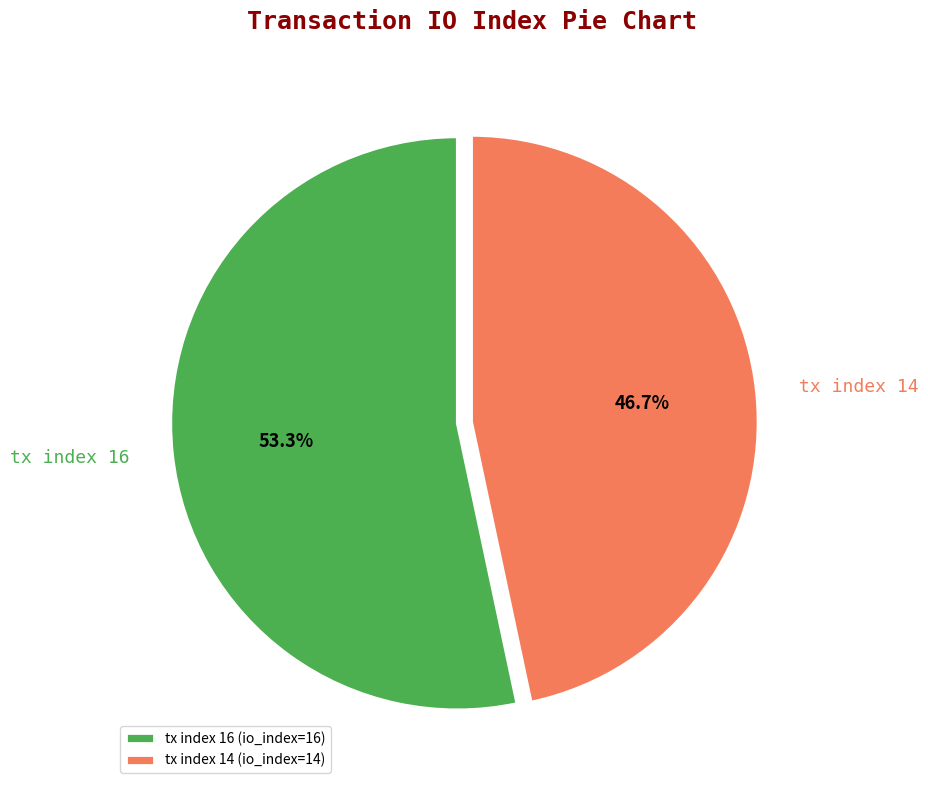

What is the majority slice?

tx index 16